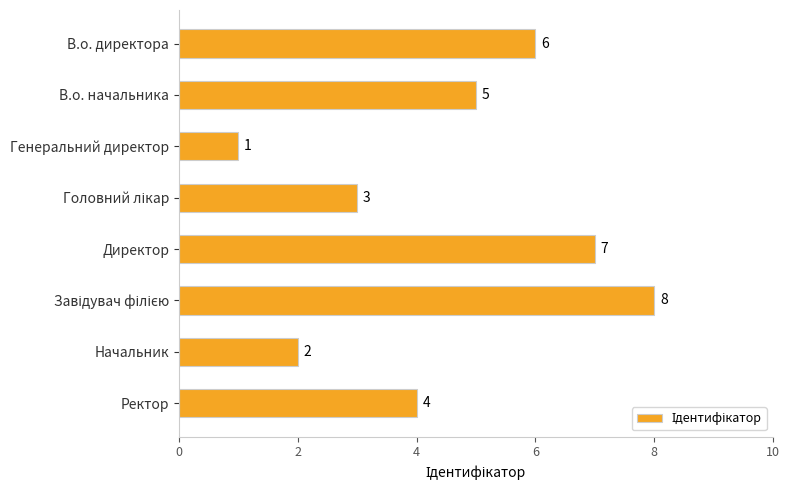

At which label is the value closest to 4?

Ректор